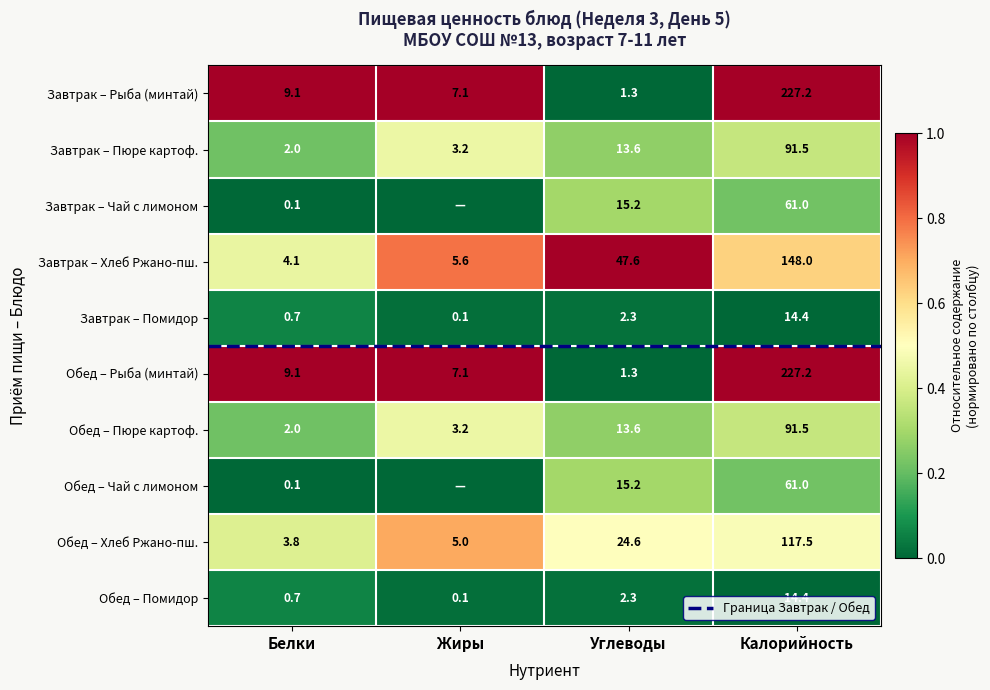

At which label does Обед – Хлеб Ржано-пш. reach its peak?

Калорийность